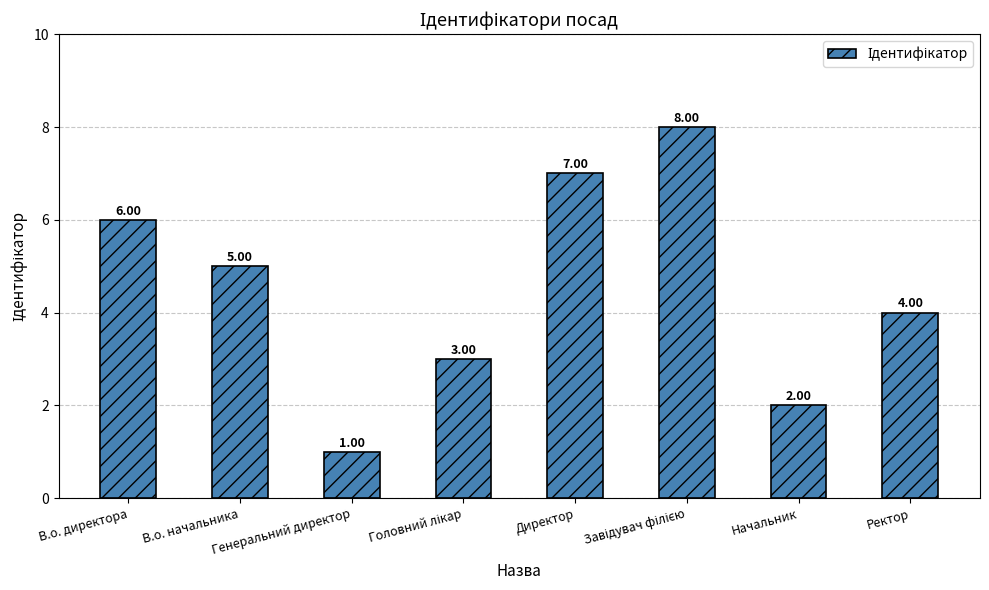

What position from the right is В.о. начальника?

7